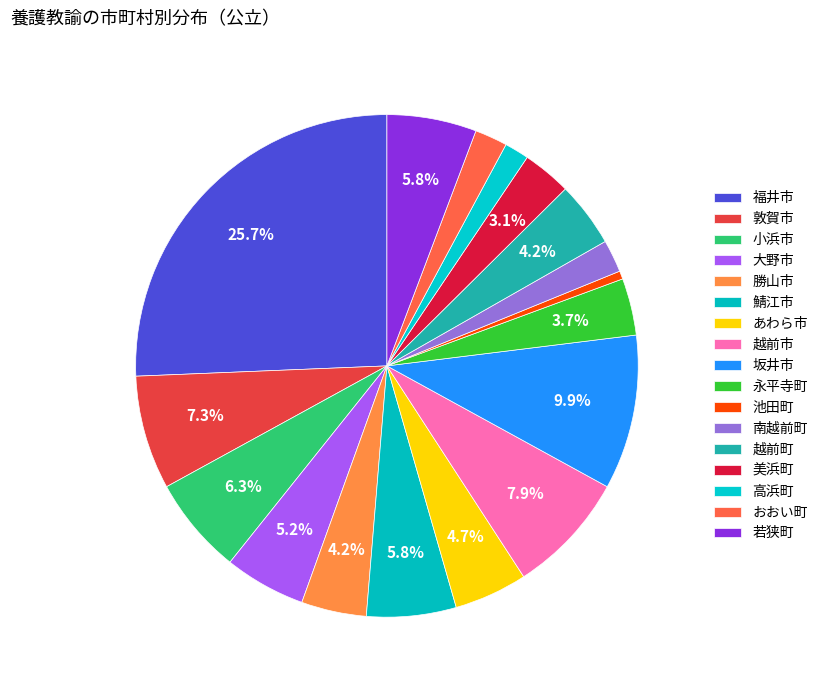

To the nearest percent, what portion does 永平寺町 represent?

4%